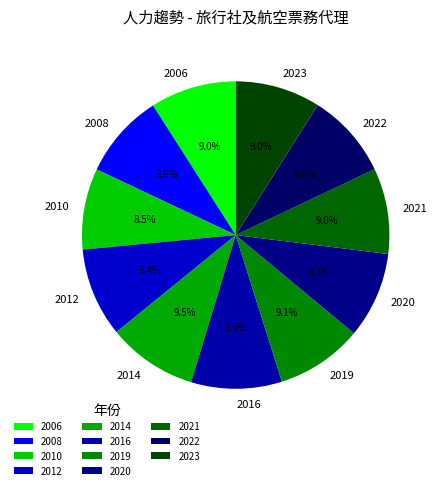

What is the ratio of the value at 2020 to the value at 2022?

1.0